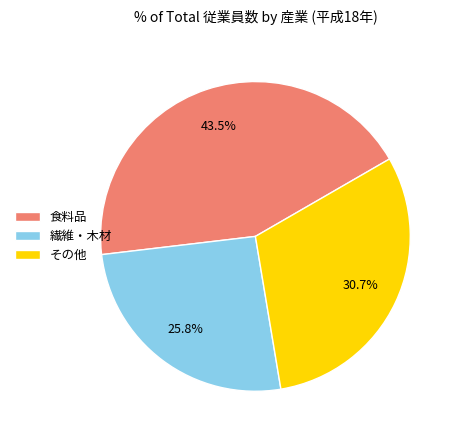

What percentage is the その他 slice, to the nearest percent?

31%